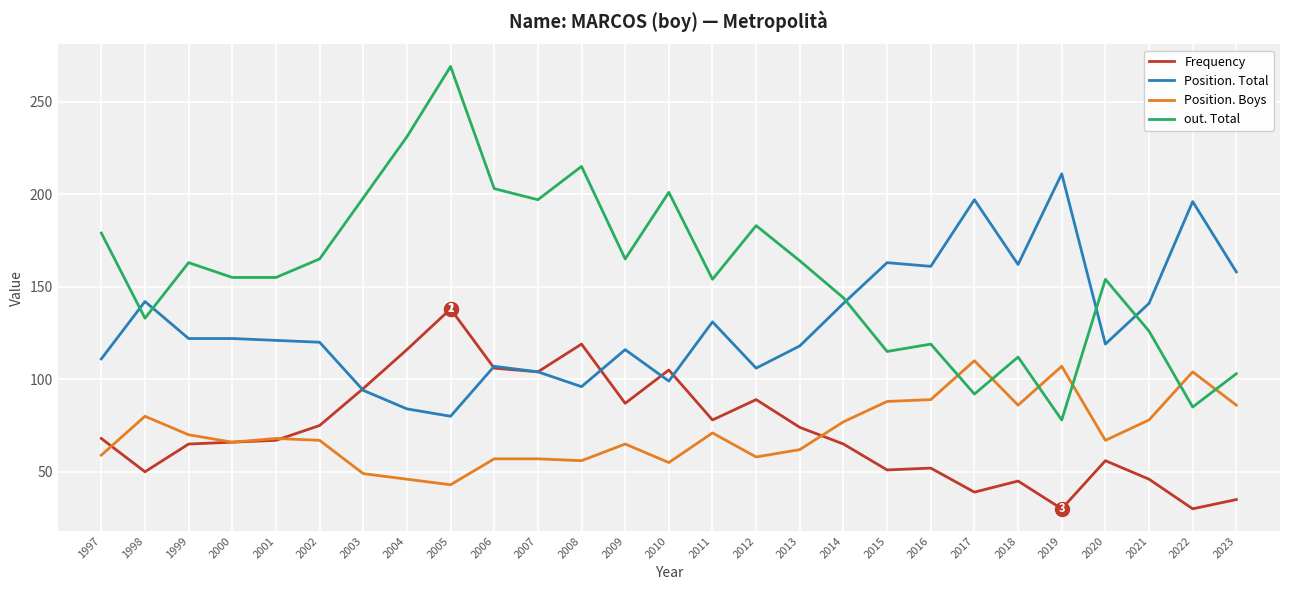

The value of Position. Boys at 2000 is 66. True or false?

True